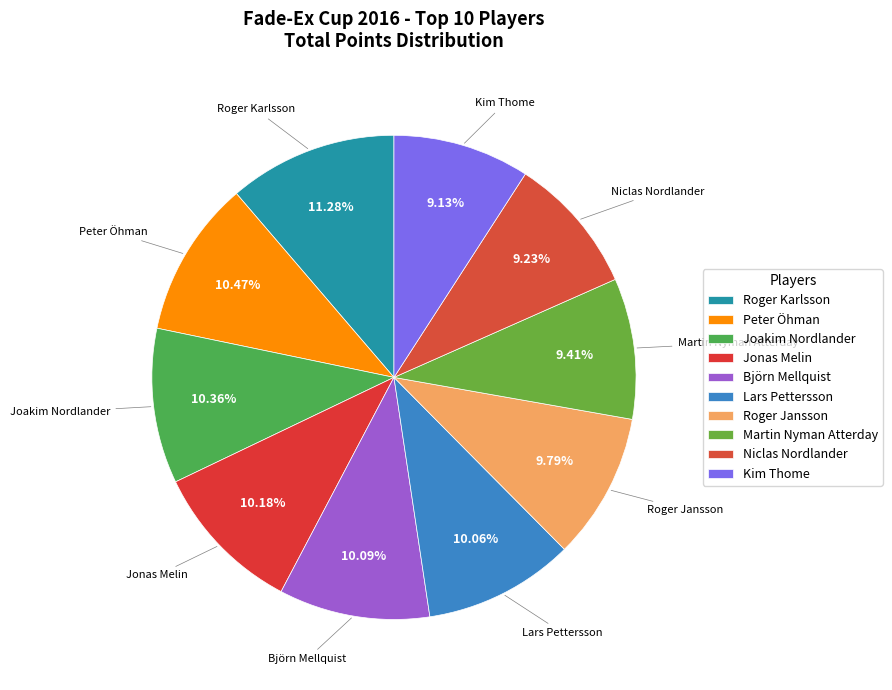

What portion of the pie excludes Roger Karlsson?

88.7%